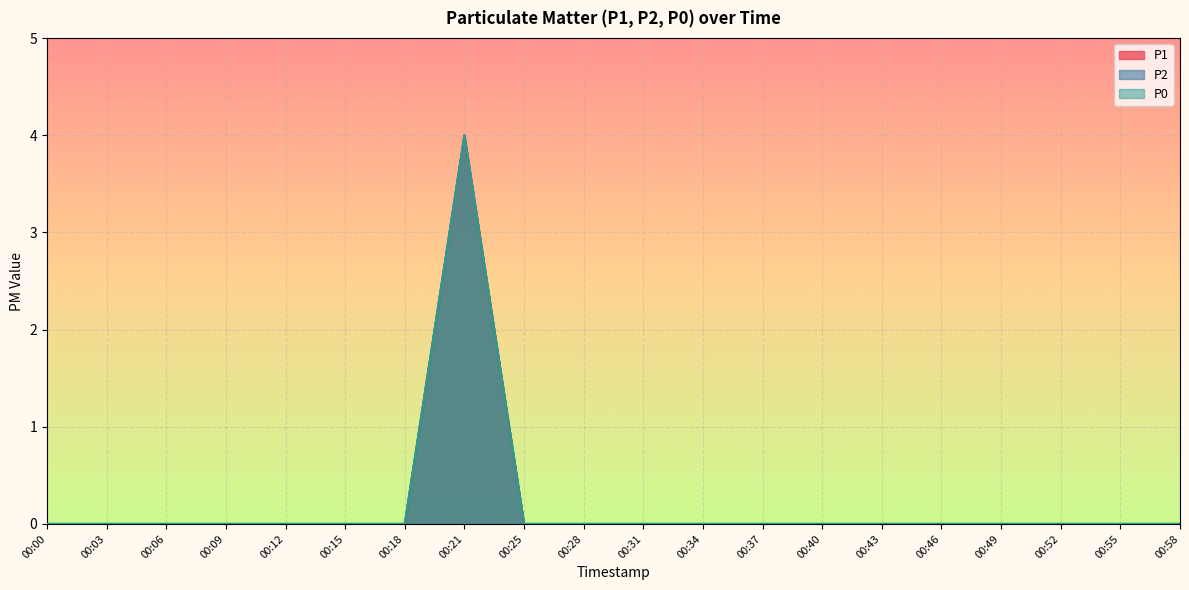

Which series changed the most between 00:25 and 00:52?

P1